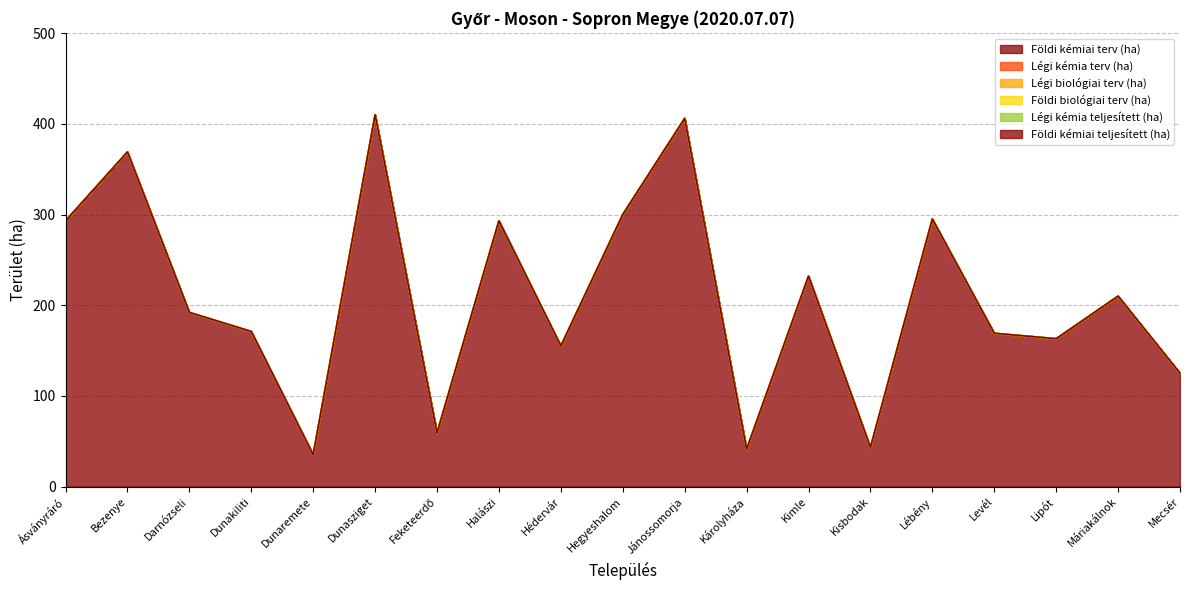

What are all the series names shown in the legend?

Földi kémiai terv (ha), Légi kémia terv (ha), Légi biológiai terv (ha), Földi biológiai terv (ha), Légi kémia teljesített (ha), Földi kémiai teljesített (ha)